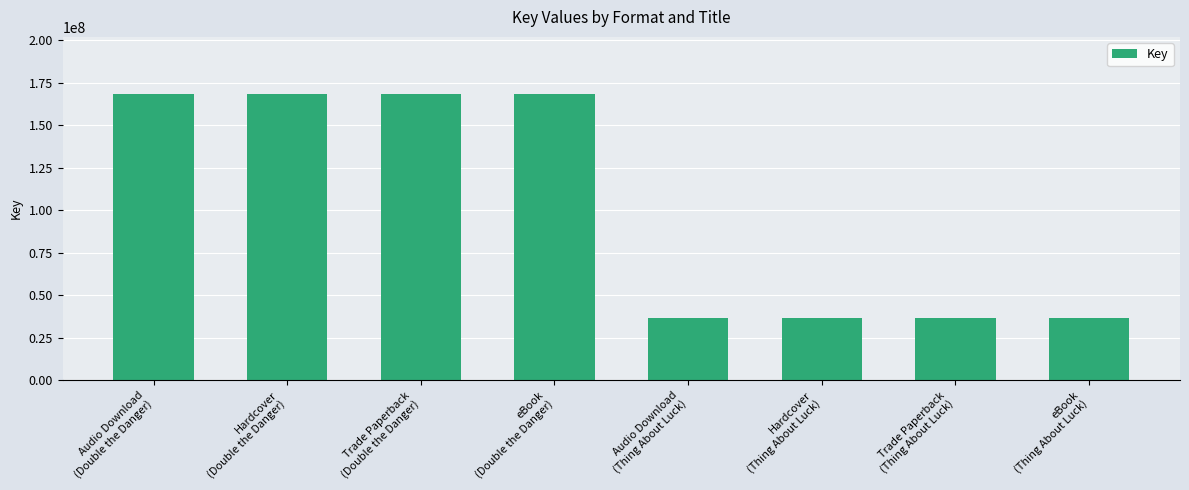

The chart shows a value of 168271898 at Audio Download
(Double the Danger). True or false?

True